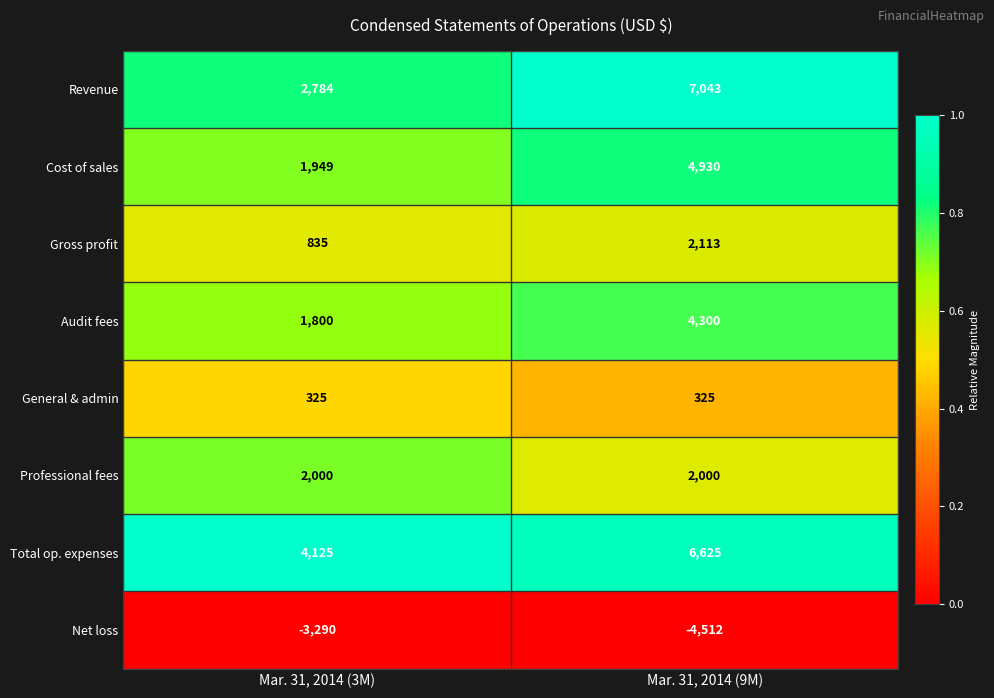

What is the total value across all series at Mar. 31, 2014 (3M)?

10528